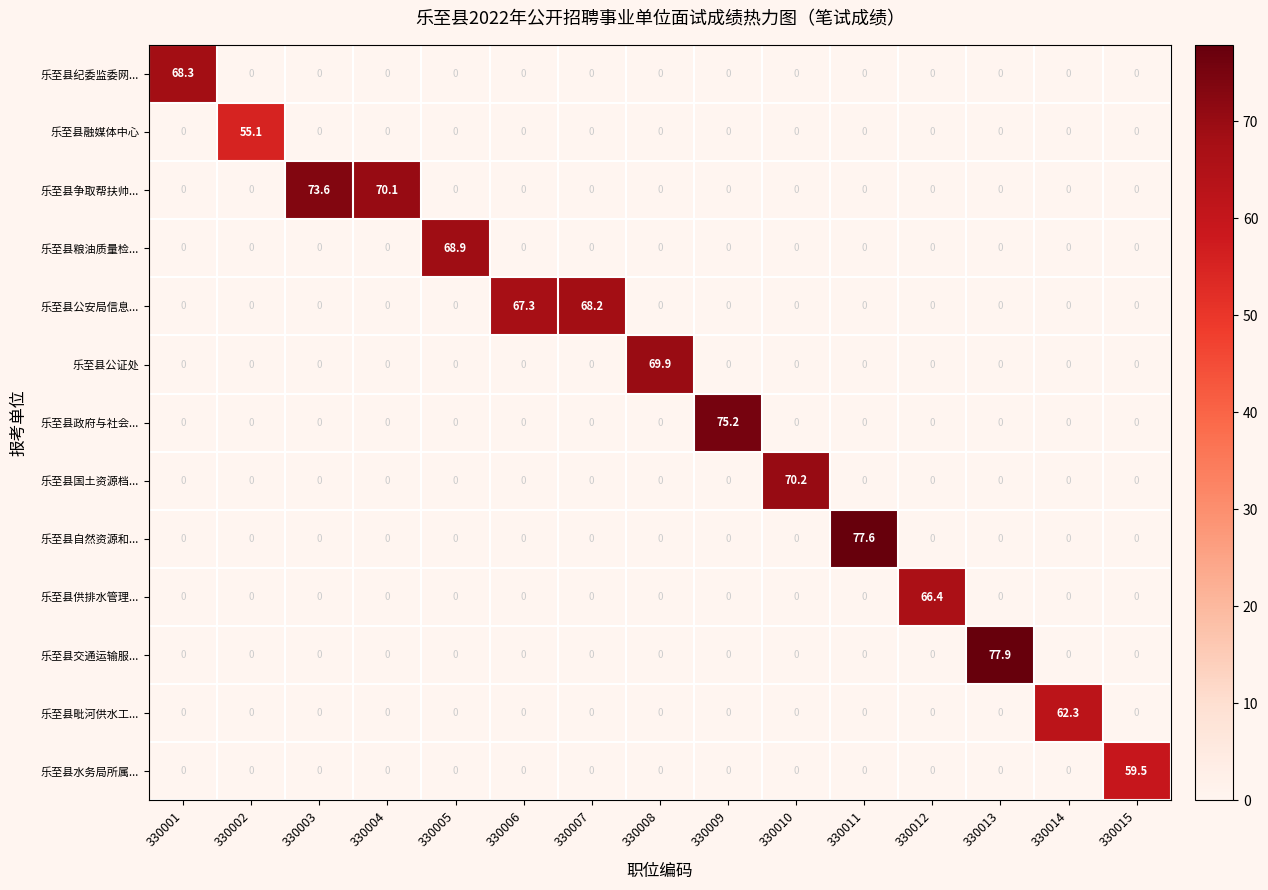

Count the number of data series in this chart.

13